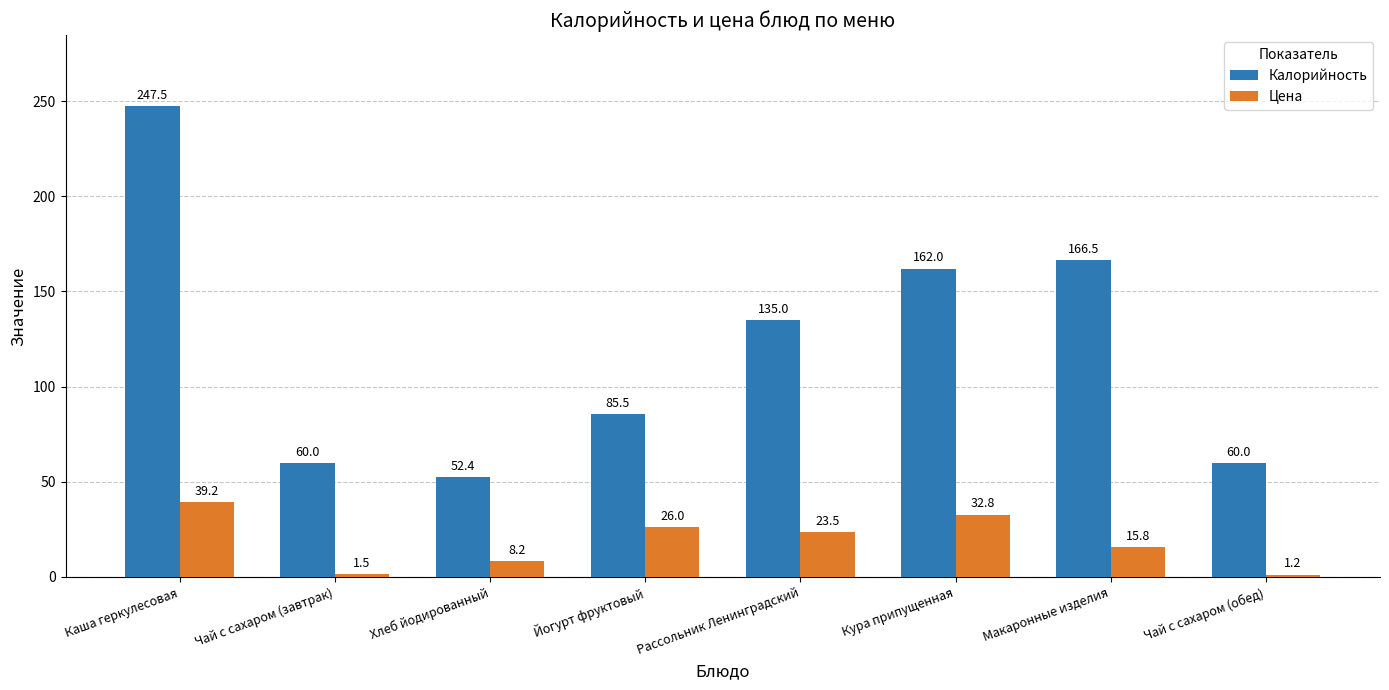

The value of Калорийность at Каша геркулесовая is 247.5. True or false?

True